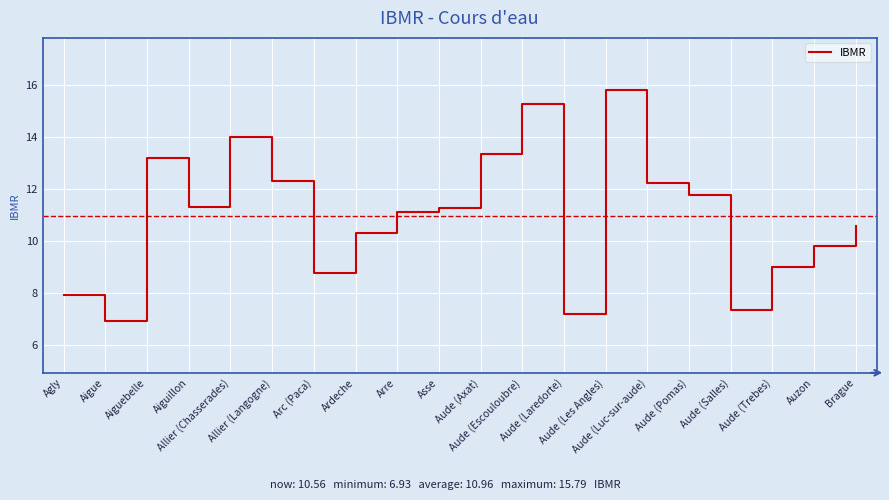

What is the difference between the values at Brague and Agly?

2.6